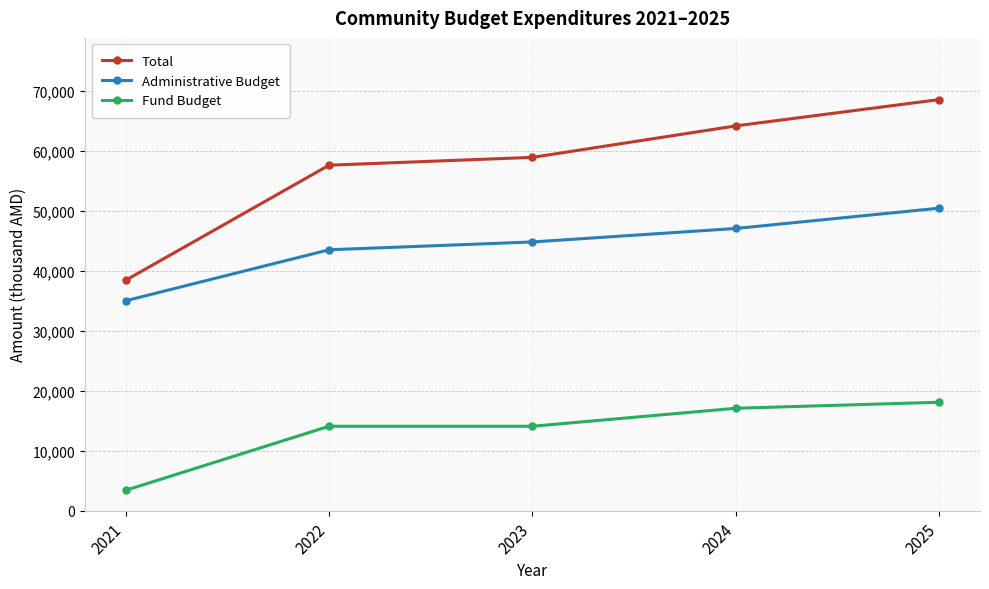

How many values in the Total series exceed 58916?

3